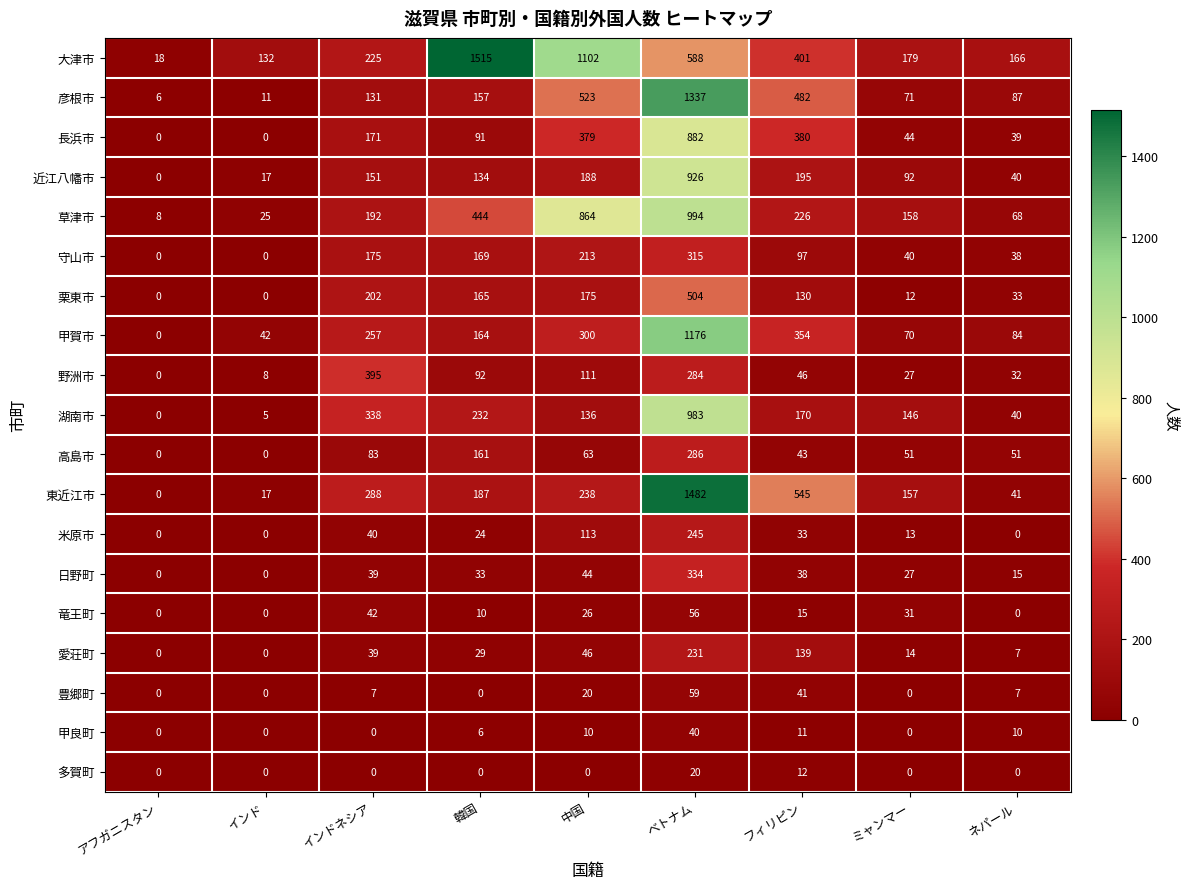

Which series has the largest range (max minus min)?

大津市